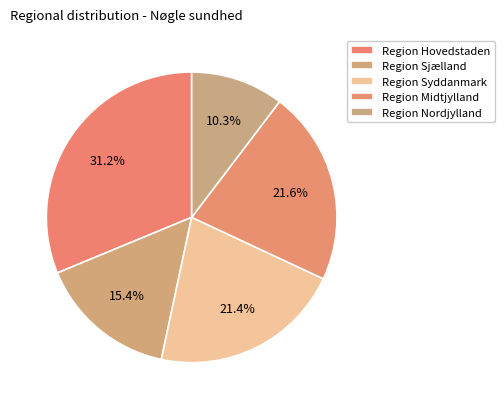

How many slices are in this pie chart?

5